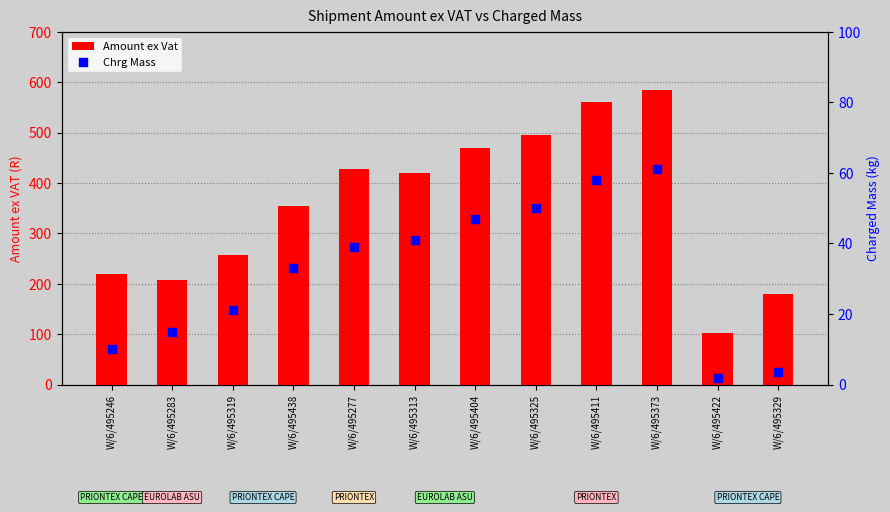

At which category is the sum across all series the highest?

W/6/495373